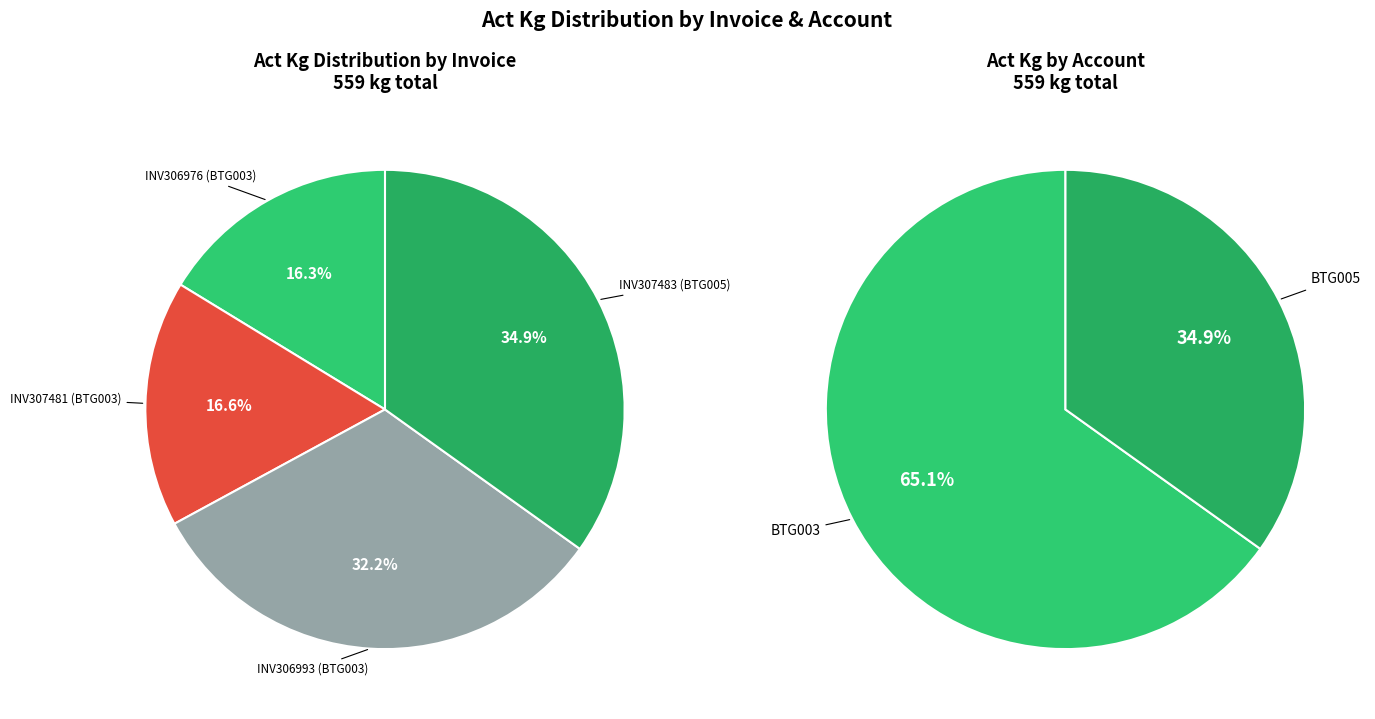

Is INV307483 (BTG005) the majority of the pie?

No